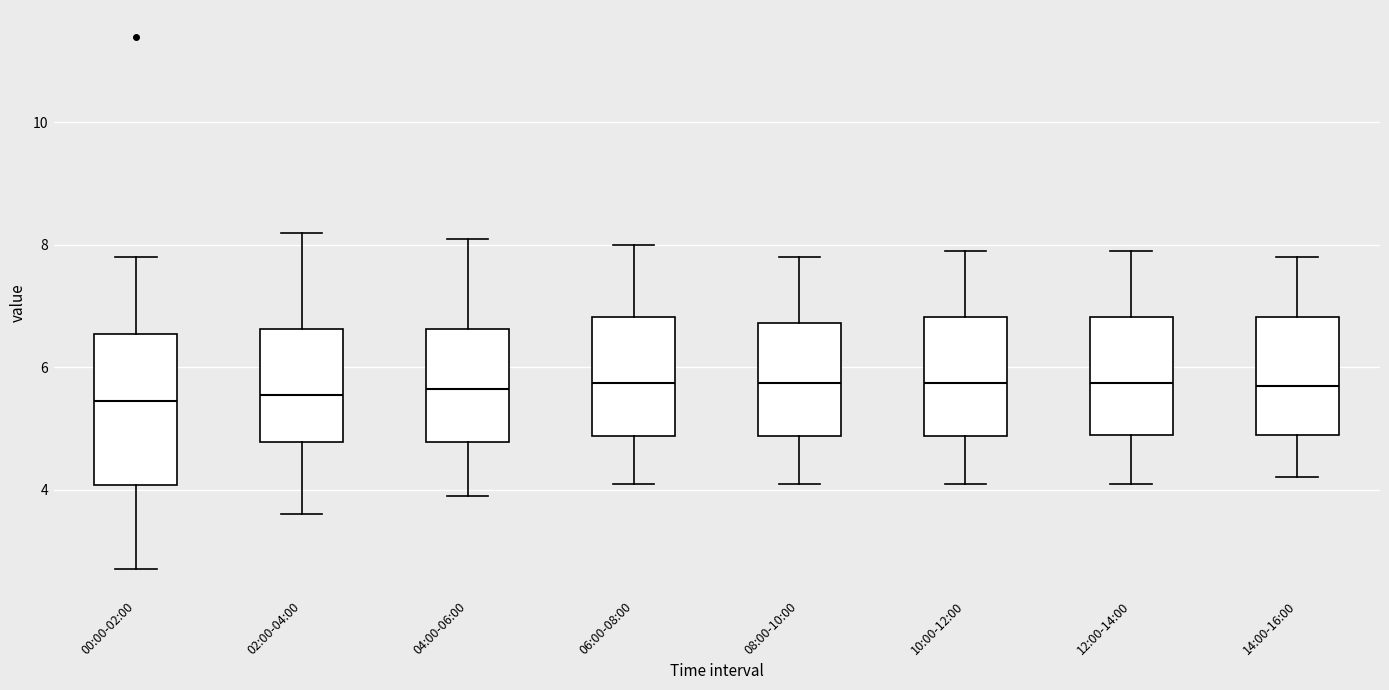

Where does the lower whisker of the box for 08:00-10:00 end on the y-axis? The values are not printed on the chart, so give them approximately, as read against the axis.

4.2